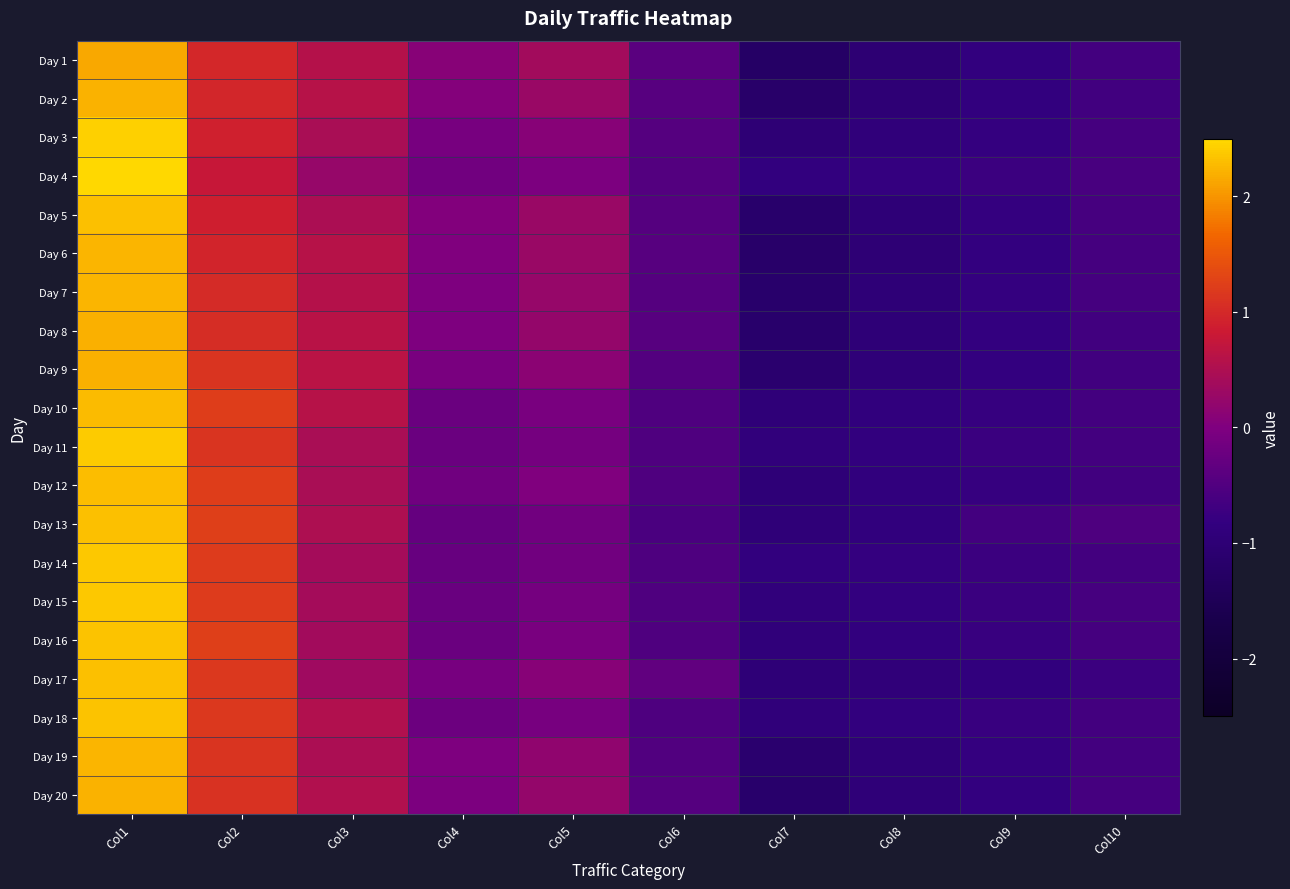

At which category is the sum across all series the highest?

Col1